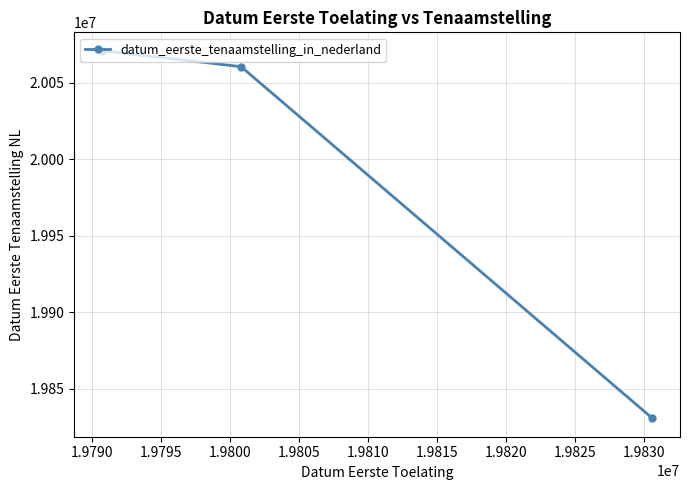

What is the smallest value displayed?

19830616